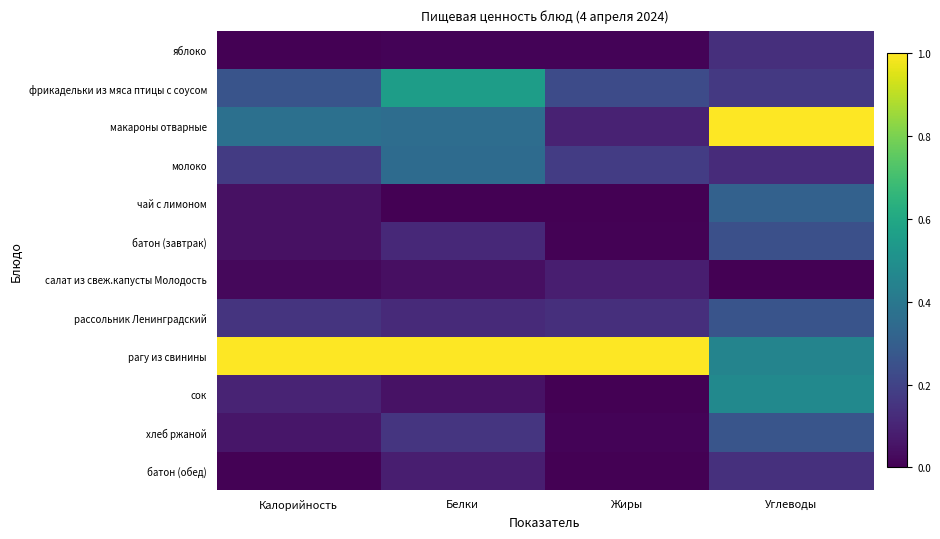

What is the spread (max minus min) of values at Калорийность?

1.0